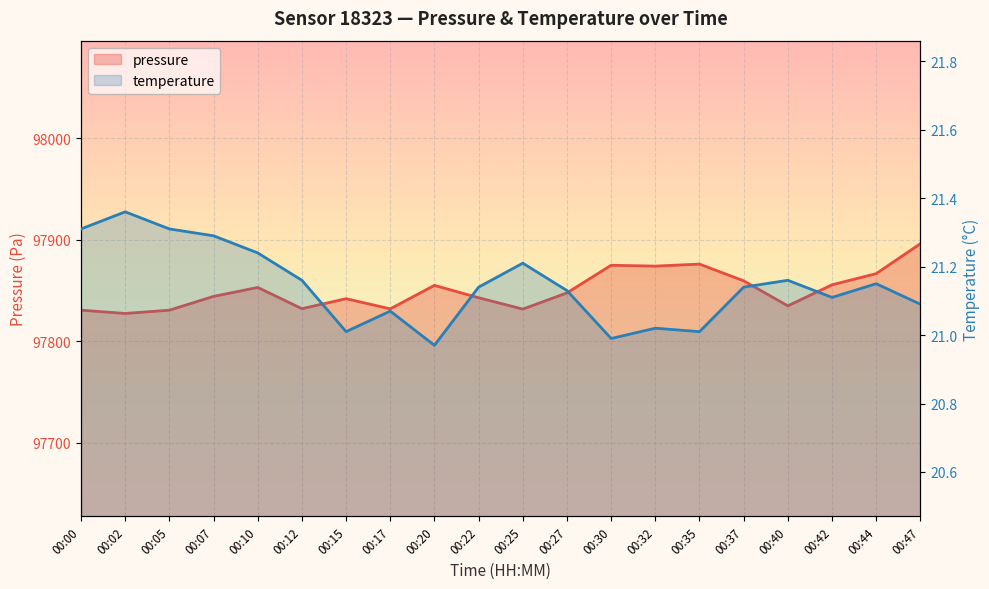

What are all the series names shown in the legend?

pressure, temperature